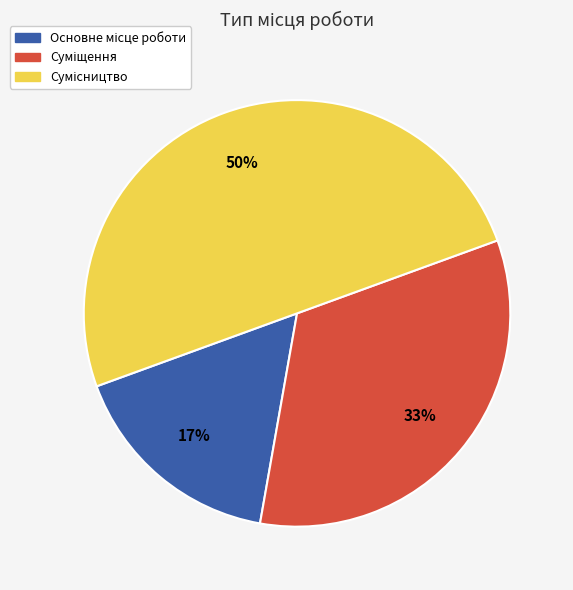

To the nearest percent, what is the difference between the largest and smallest slice percentages?

33%